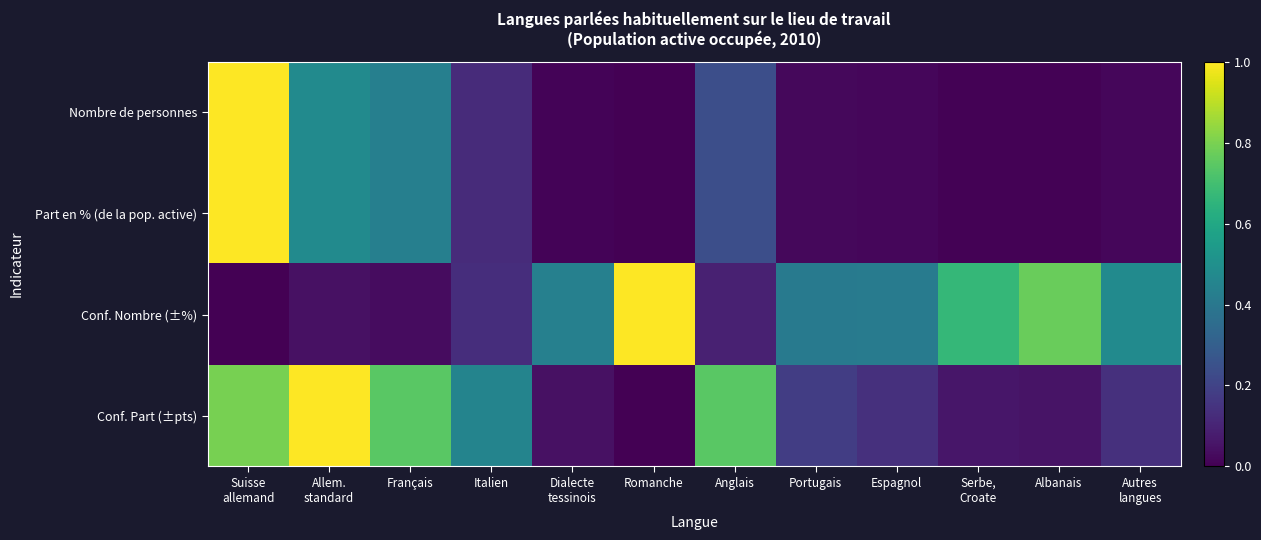

Which series has the largest total across all categories?

Conf. Nombre (±%)